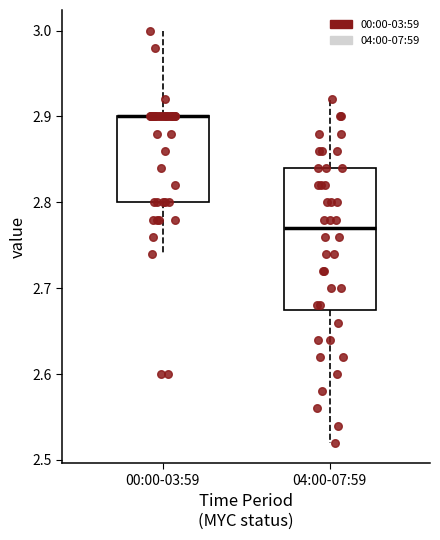

Reading left to right, transcribe this box plot: for each box, give where its median line is, the range the box spans, and where its two whiskers end, as read against the y-axis. The values are not printed on the chart, so give them approximately, as read against the axis.

00:00-03:59: median 2.90 (drawn on the box's upper edge), box 2.80 to 2.90, whiskers 2.74 to 3.00
04:00-07:59: median 2.77, box 2.68 to 2.84, whiskers 2.52 to 2.92